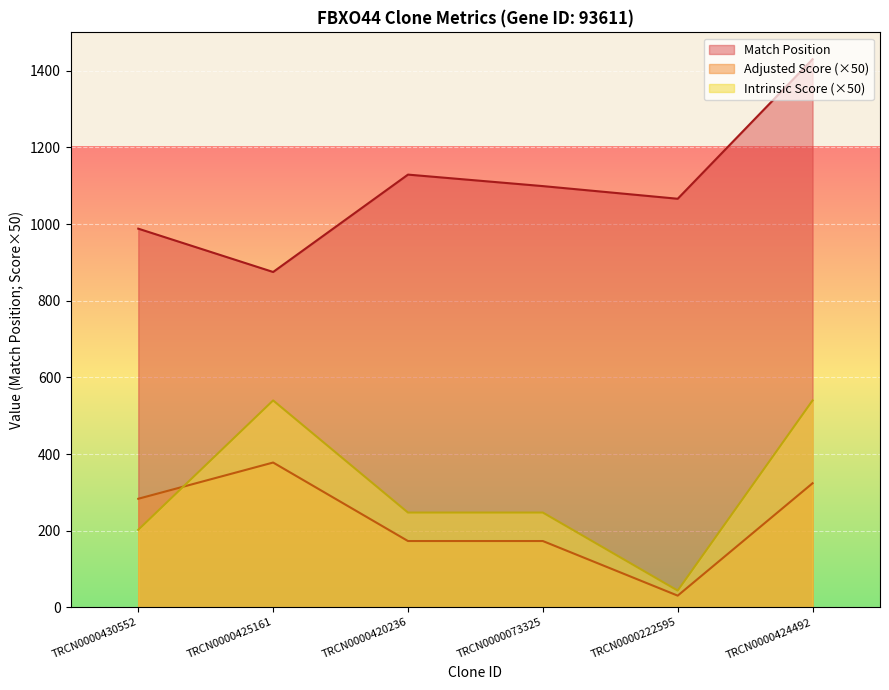

True or false: Adjusted Score and Intrinsic Score intersect in this chart.

True